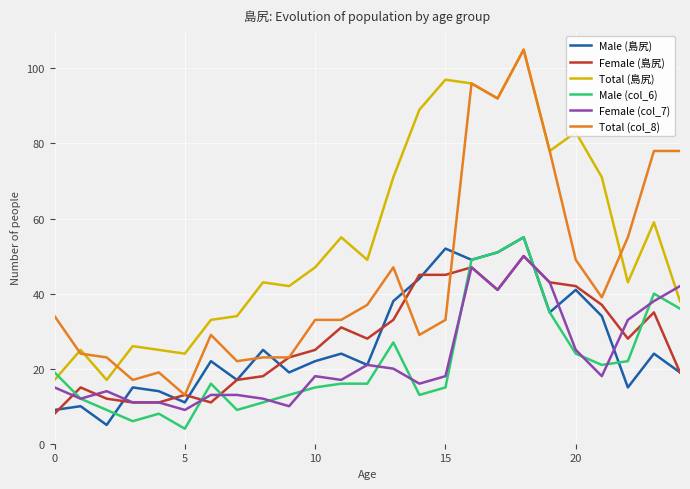

Which series has the widest spread of values?

Total (col_8)